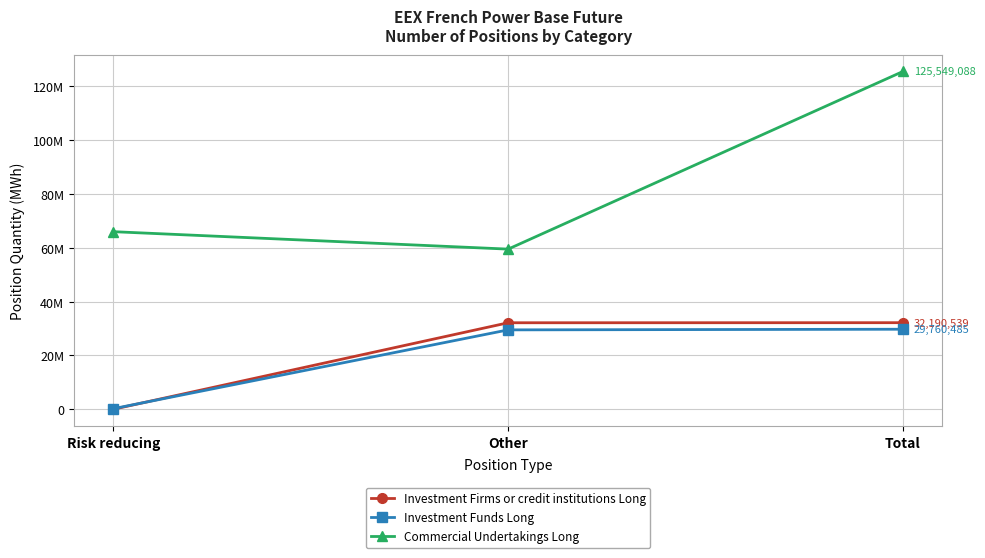

What position from the left is Total?

3